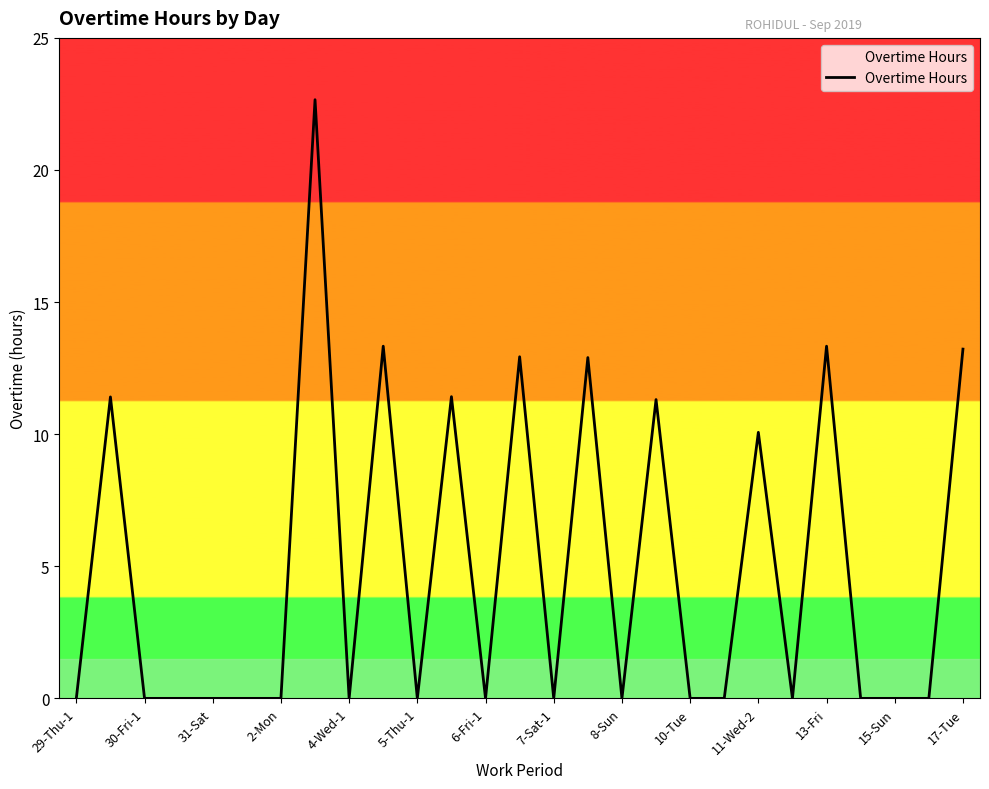

What is the greatest value displayed?

22.7